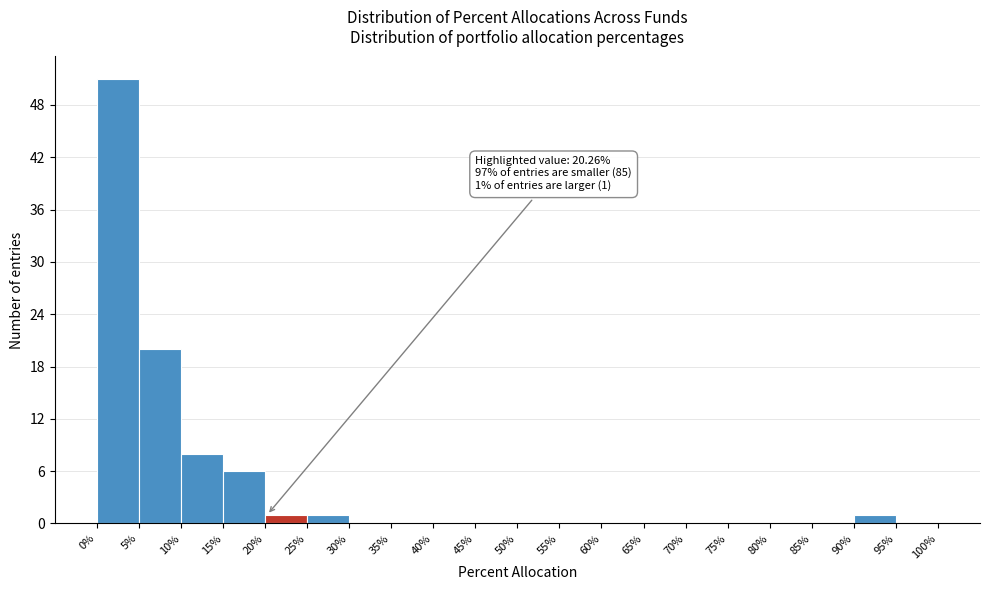

Which range on the x-axis has the tallest bar?

0% to 5%